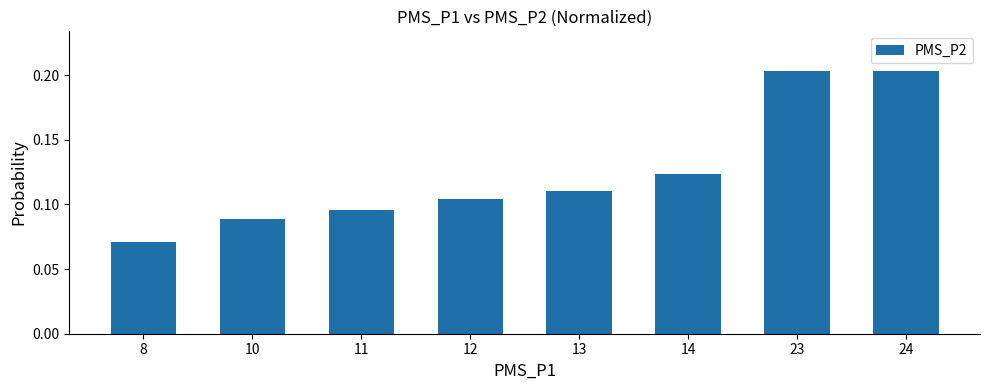

What is the sum of all values?

1.0